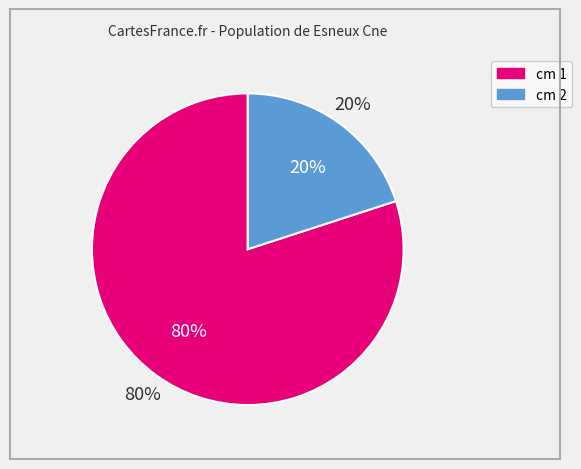

How many segments does this pie chart have?

2